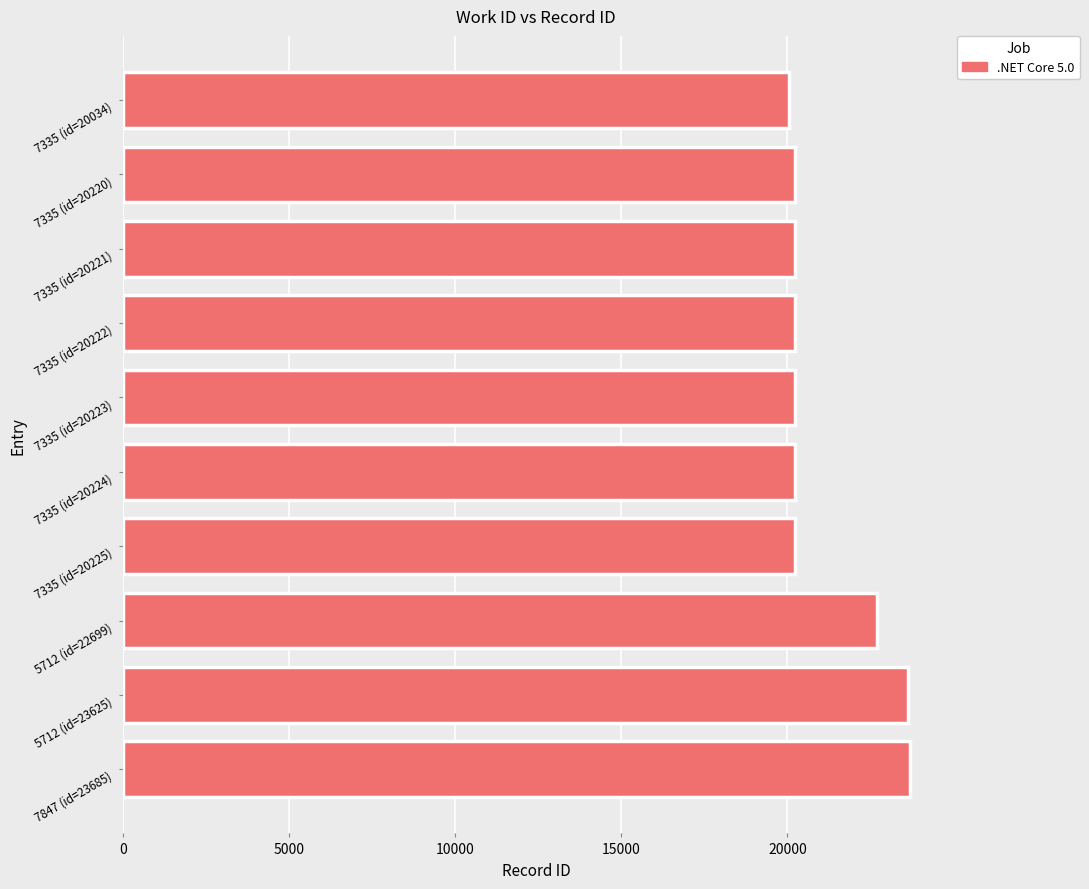

What is the sum of all values?

211378